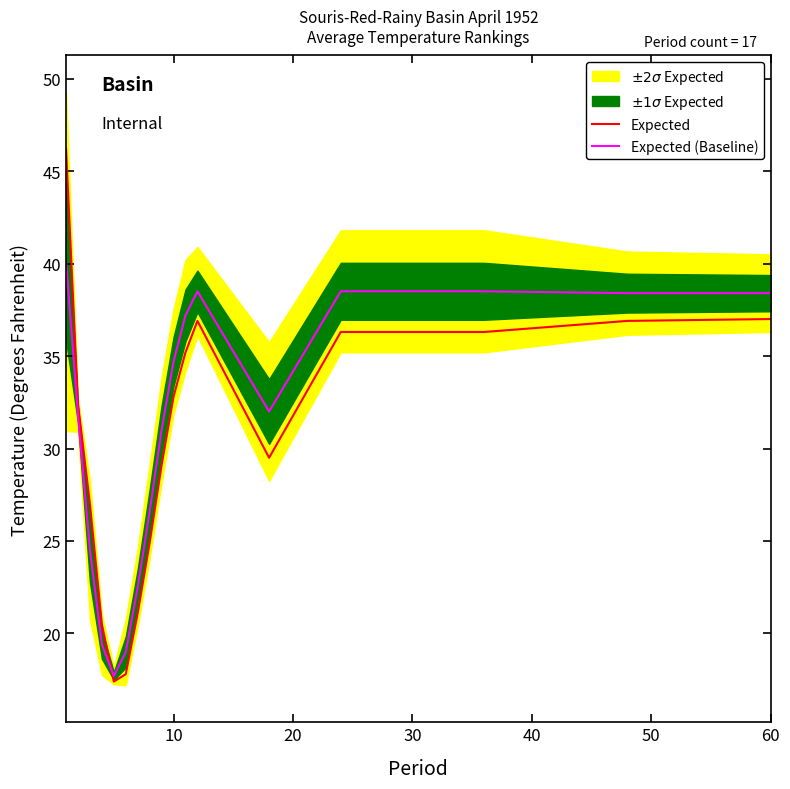

What is the lowest value of the Expected series?

17.4